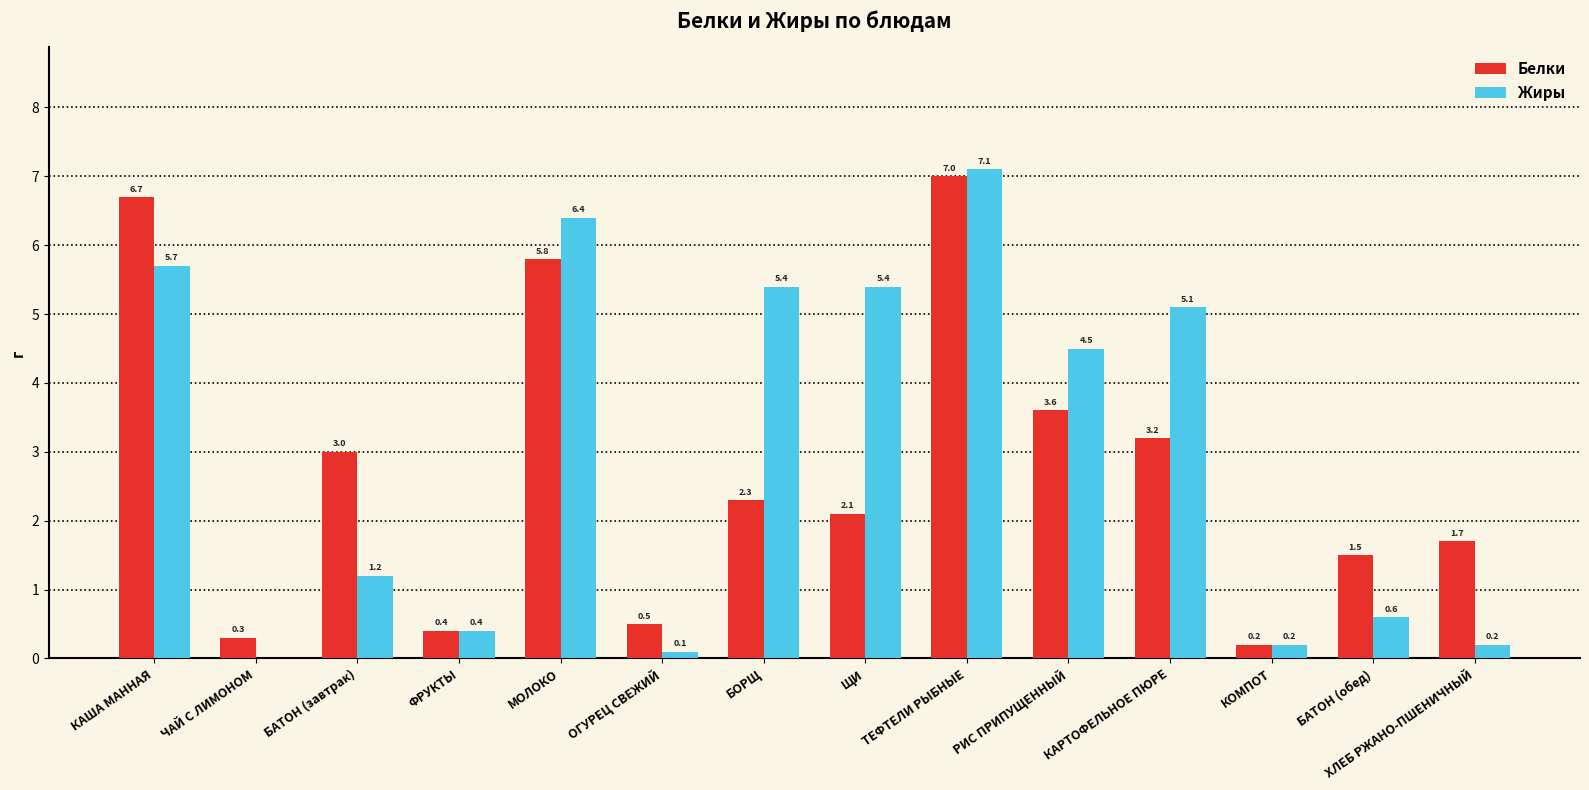

Is it true that Жиры equals 10.0 at КАША МАННАЯ?

False